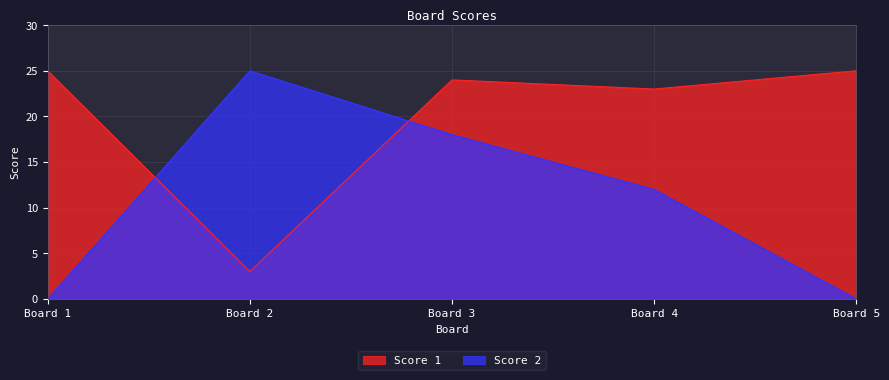

Which series ends up on top after the final intersection of Score 2 and Score 1?

Score 1